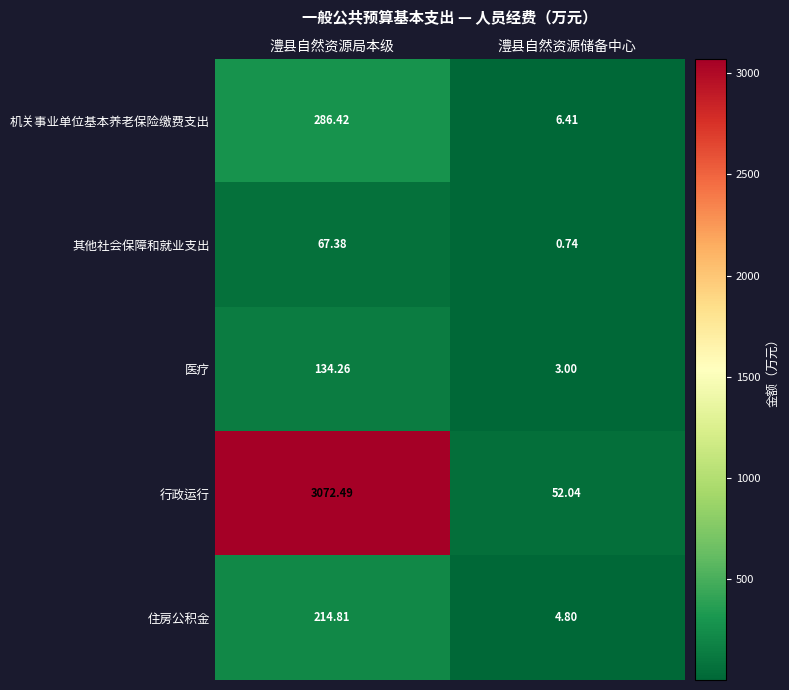

How many series are shown in this chart?

5